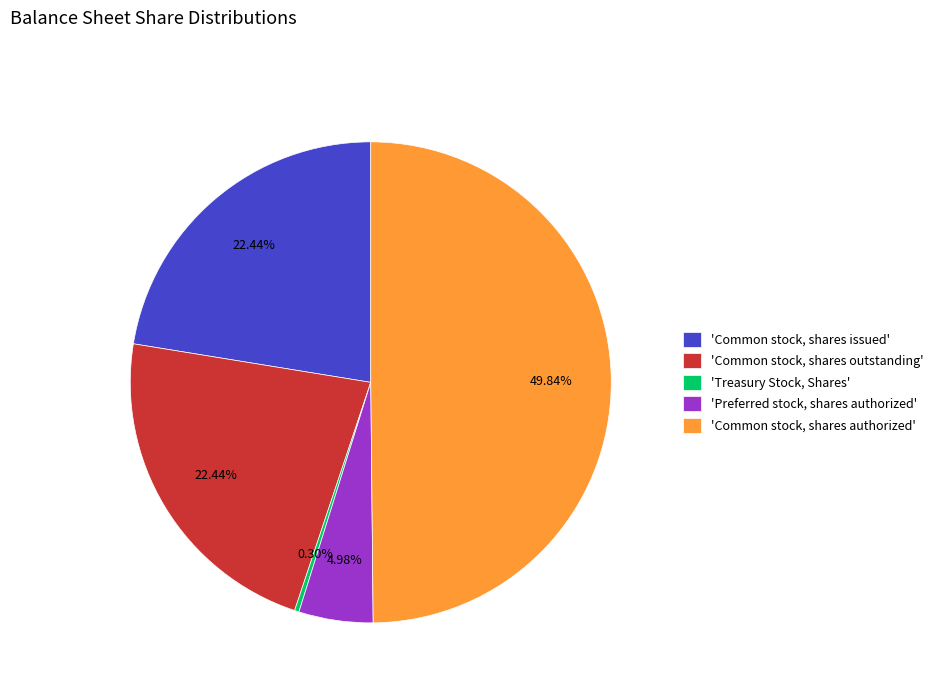

Does 'Treasury Stock, Shares' represent more than half of the total?

No